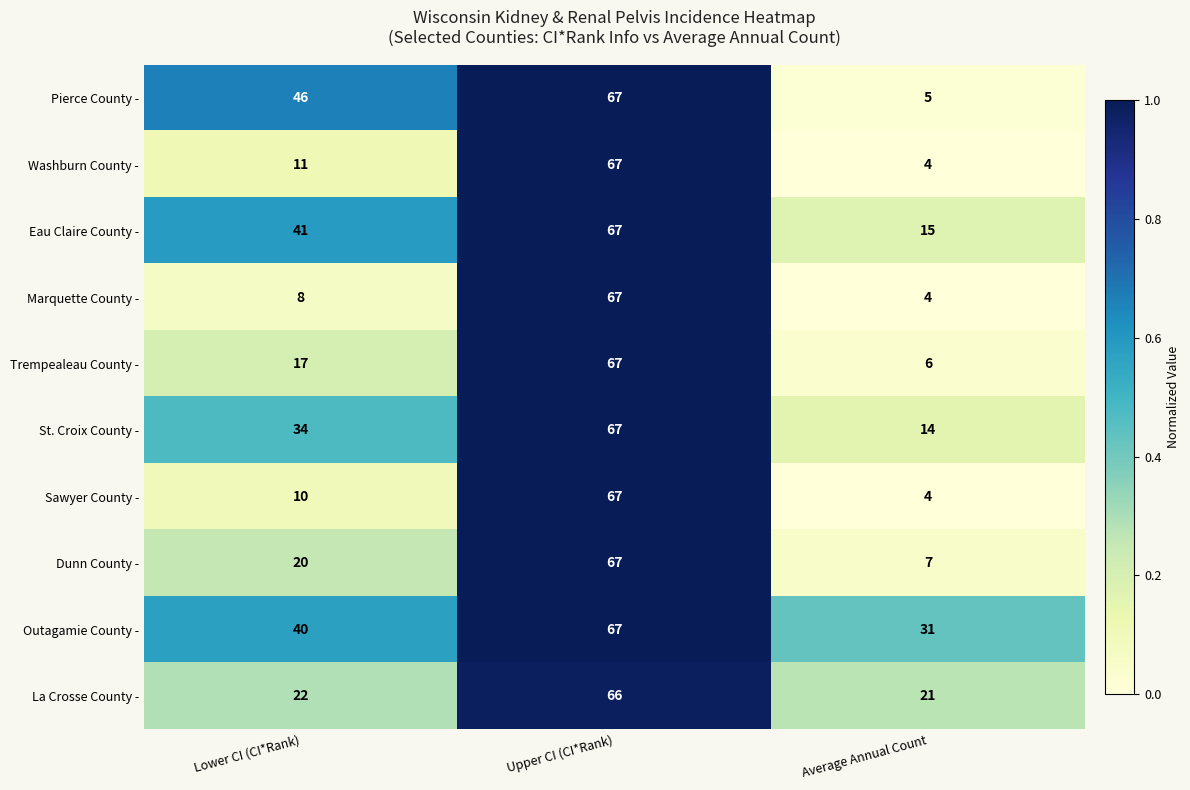

What is the sum of the Sawyer County - values at Upper CI (CI*Rank) and Average Annual Count?

71